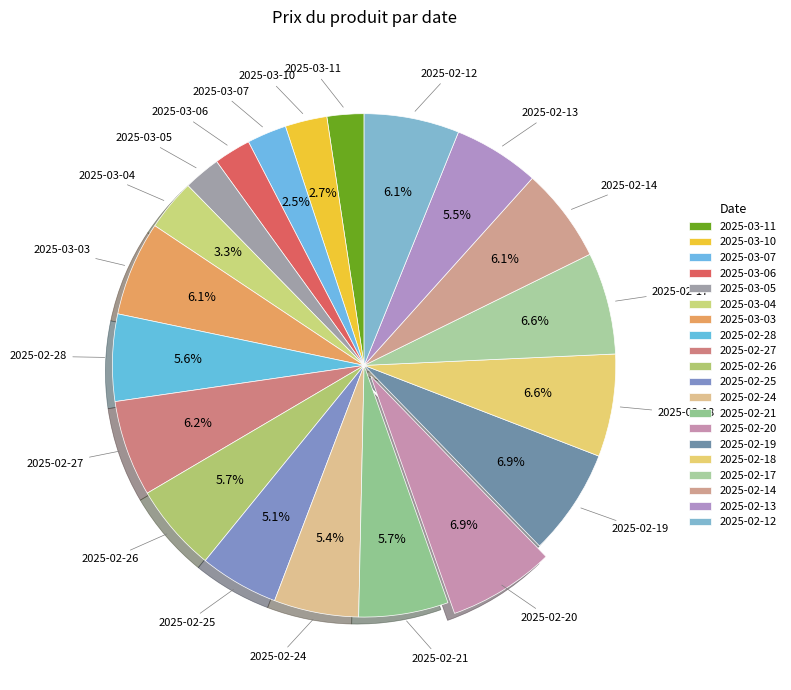

Do 2025-03-05 and 2025-02-20 together represent more than half of the pie?

No